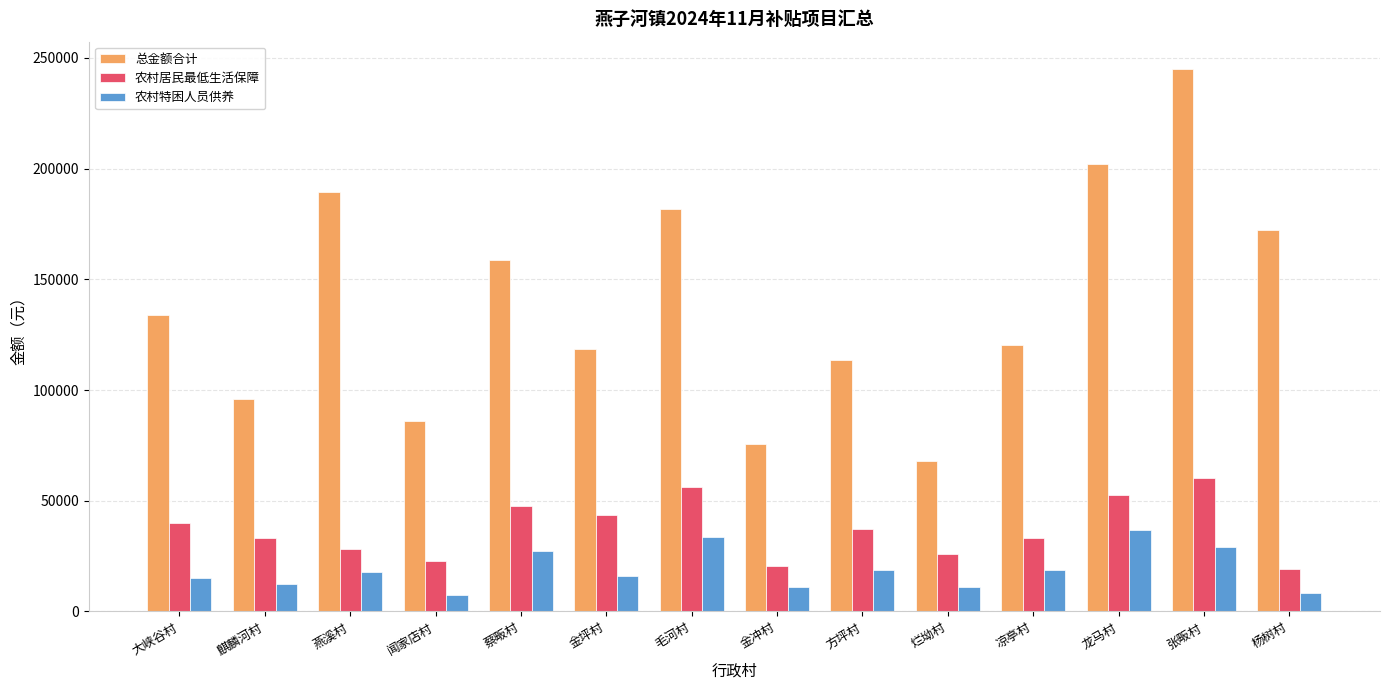

What position from the left is 金冲村?

8